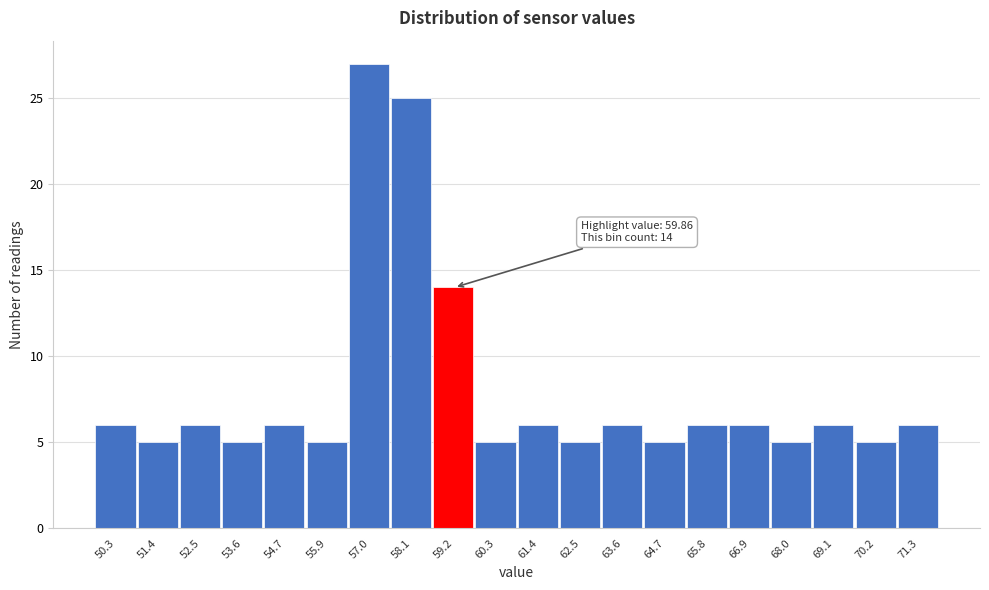

Reading left to right, what are all the values shown in this chart?

50.3=6	51.4=5	52.5=6	53.6=5	54.7=6	55.9=5	57.0=27	58.1=25	59.2=14	60.3=5	61.4=6	62.5=5	63.6=6	64.7=5	65.8=6	66.9=6	68.0=5	69.1=6	70.2=5	71.3=6